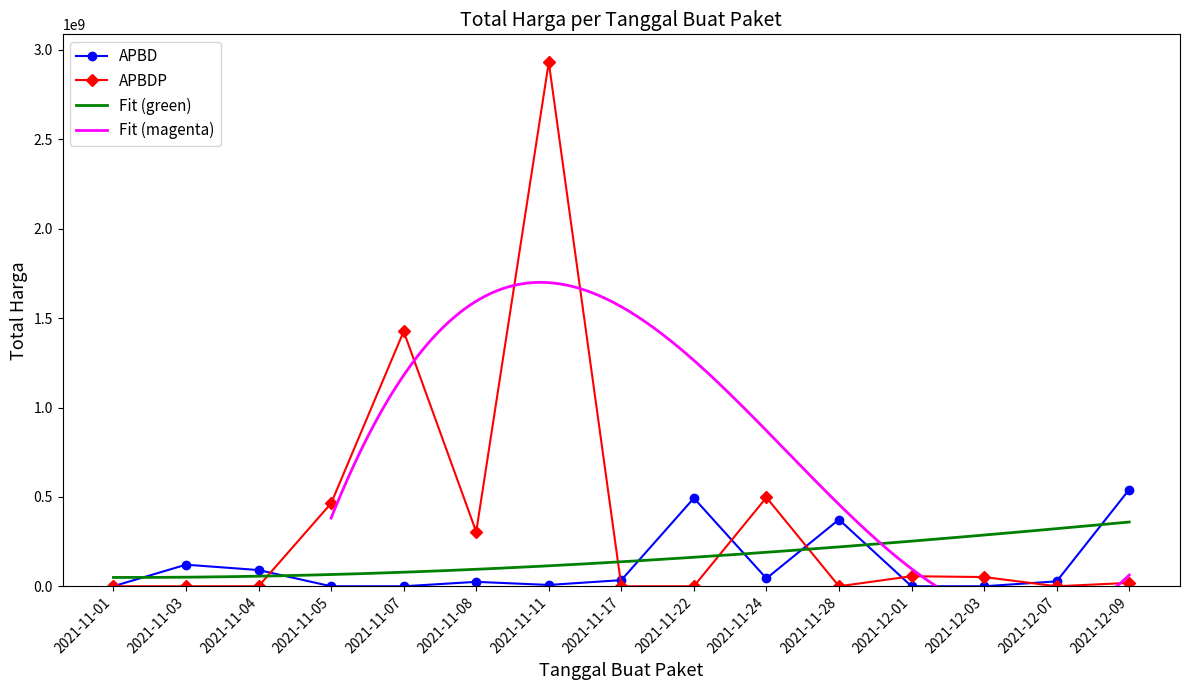

Where is APBD nearest to the value 270535500?

2021-11-28